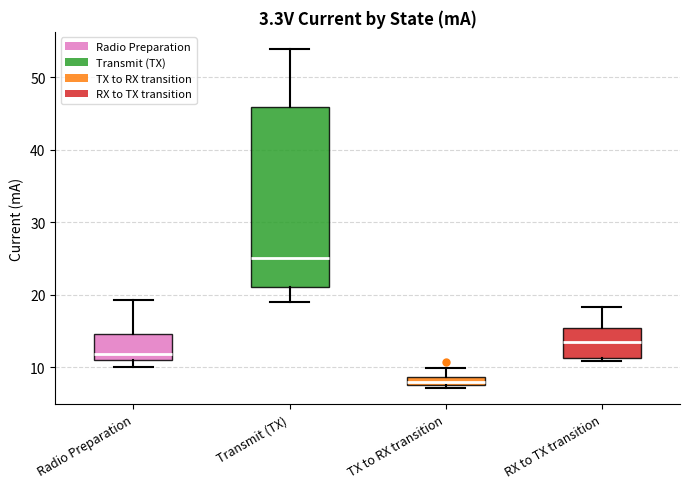

Which box's median line is the lowest?

TX to RX transition